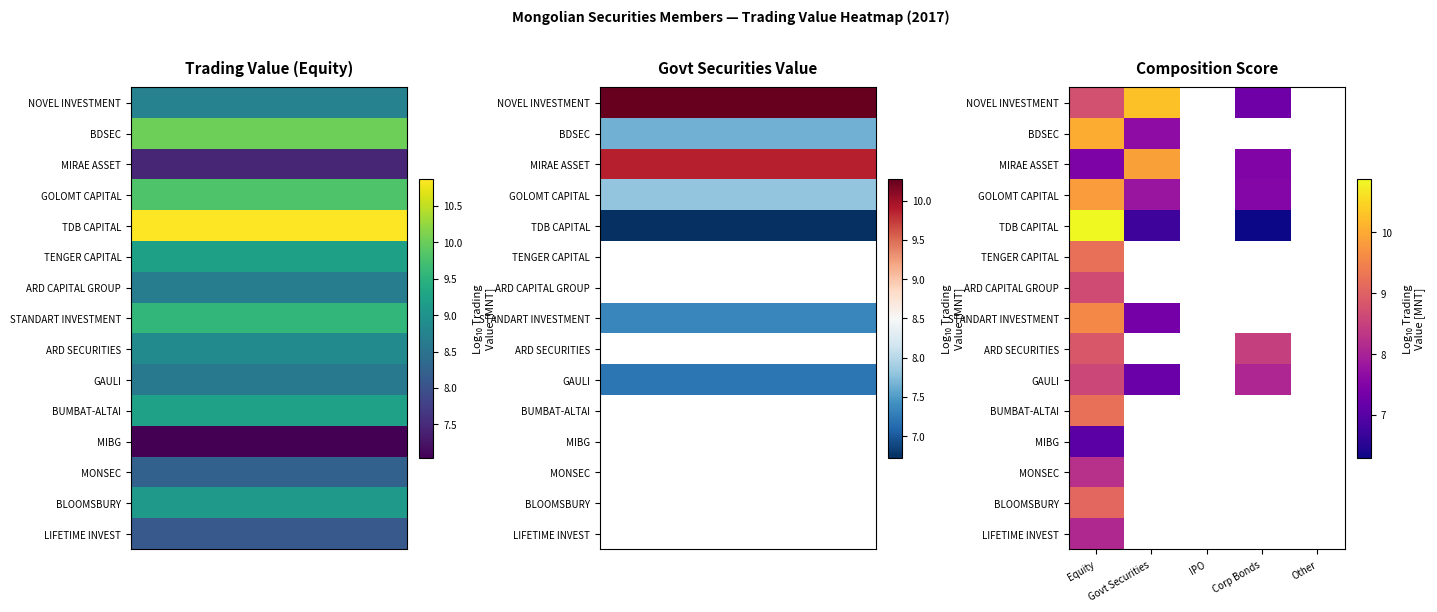

List the series in order of their peak value, lowest first.

MIBG, LIFETIME INVEST, MONSEC, GAULI, ARD CAPITAL GROUP, ARD SECURITIES, BLOOMSBURY, TENGER CAPITAL, BUMBAT-ALTAI, STANDART INVESTMENT, GOLOMT CAPITAL, MIRAE ASSET, BDSEC, NOVEL INVESTMENT, TDB CAPITAL